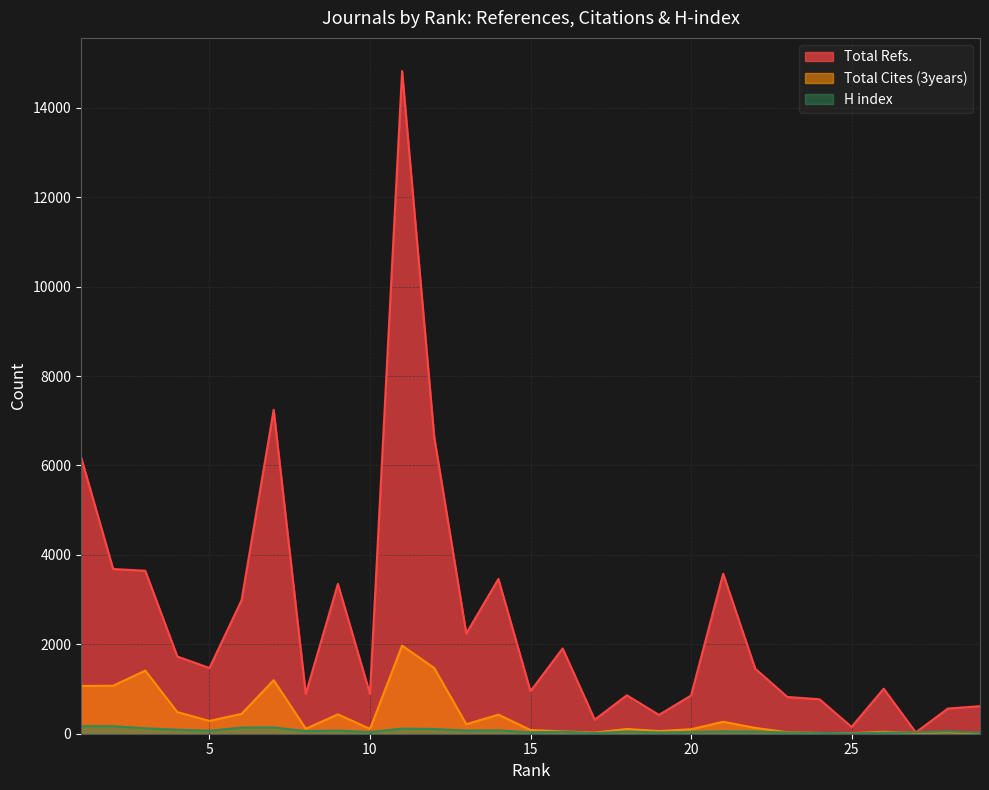

True or false: Total Cites (3years) and Total Refs. intersect in this chart.

False